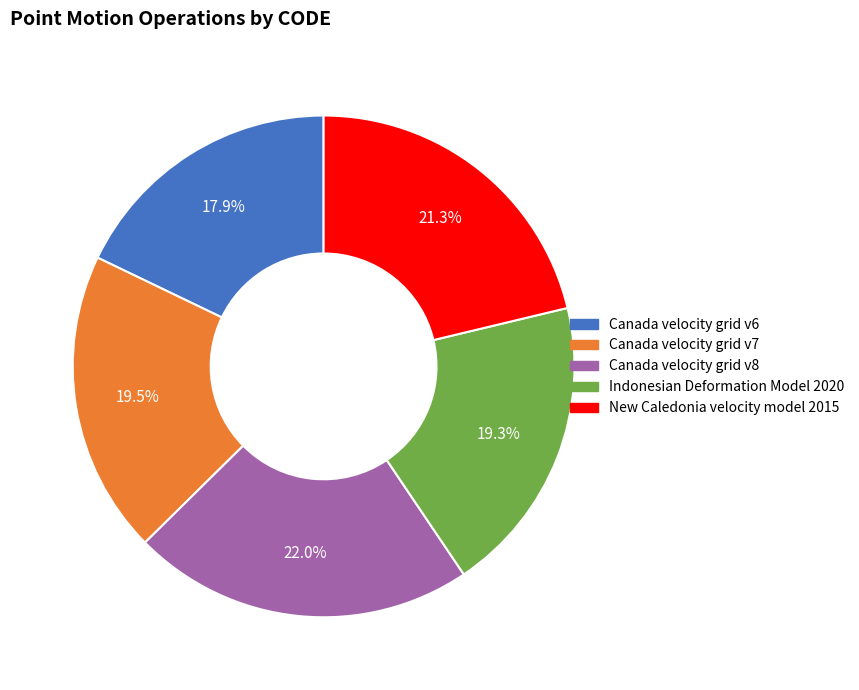

Does Canada velocity grid v7 account for over 50% of the chart?

No